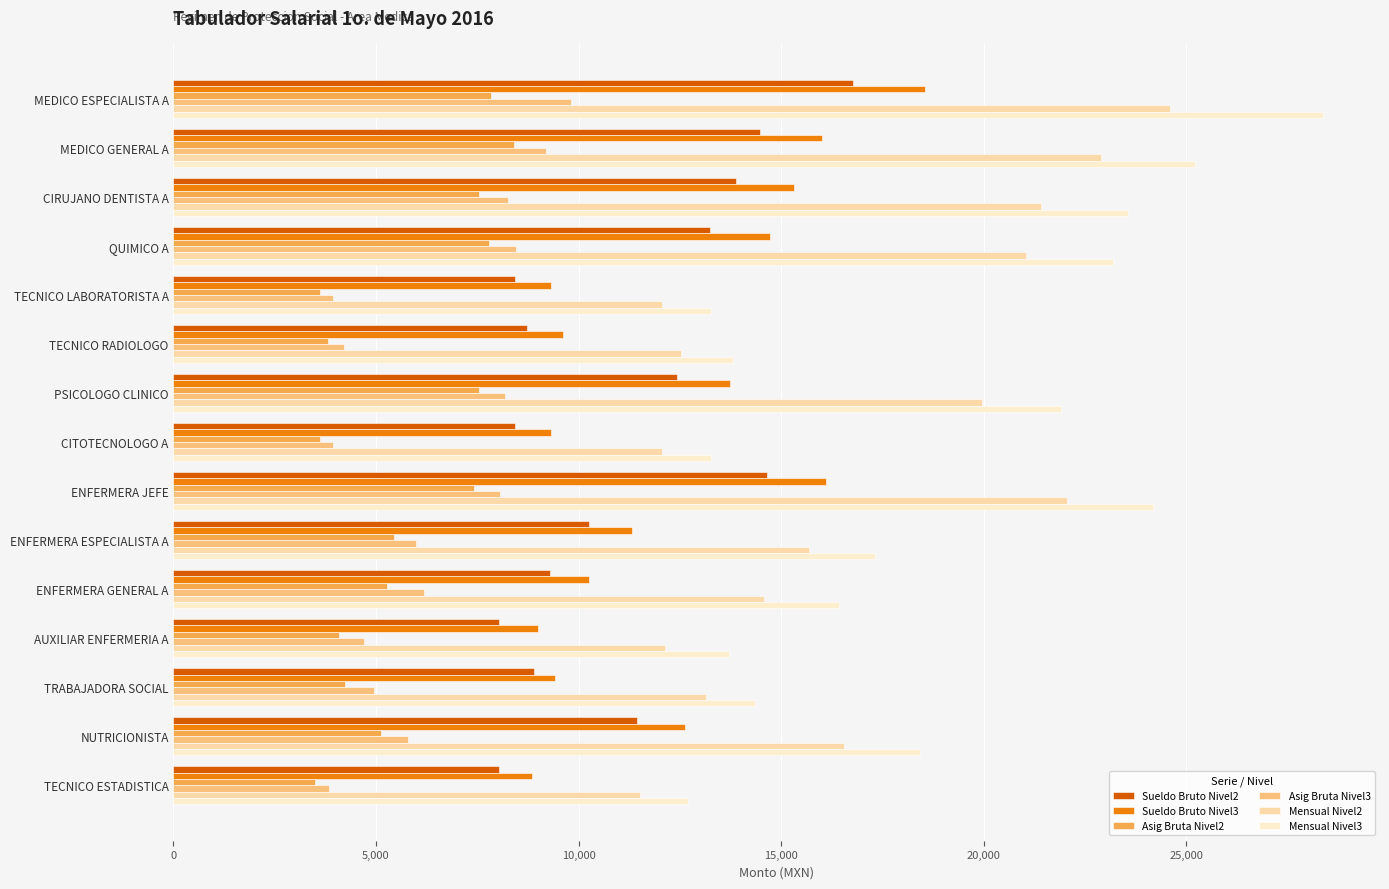

What is the total value across all series at CIRUJANO DENTISTA A?

89996